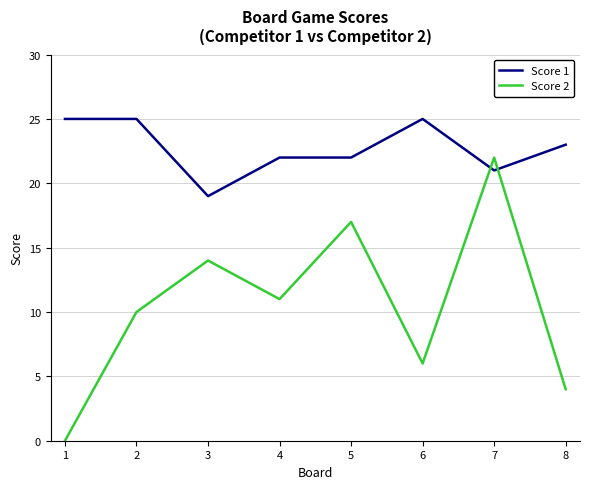

What is the sum of all Score 1 values?

182